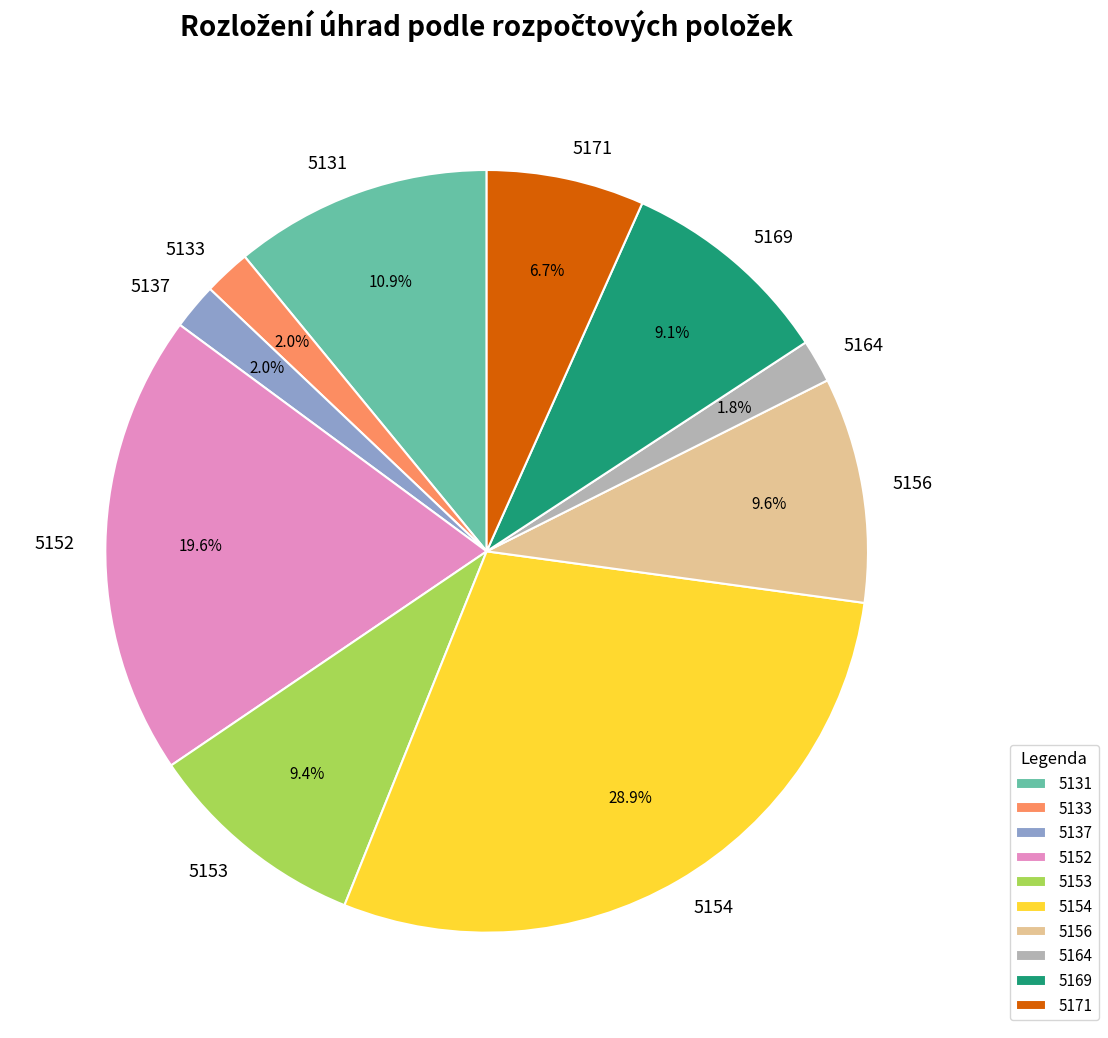

Which has a higher value, 5156 or 5137?

5156